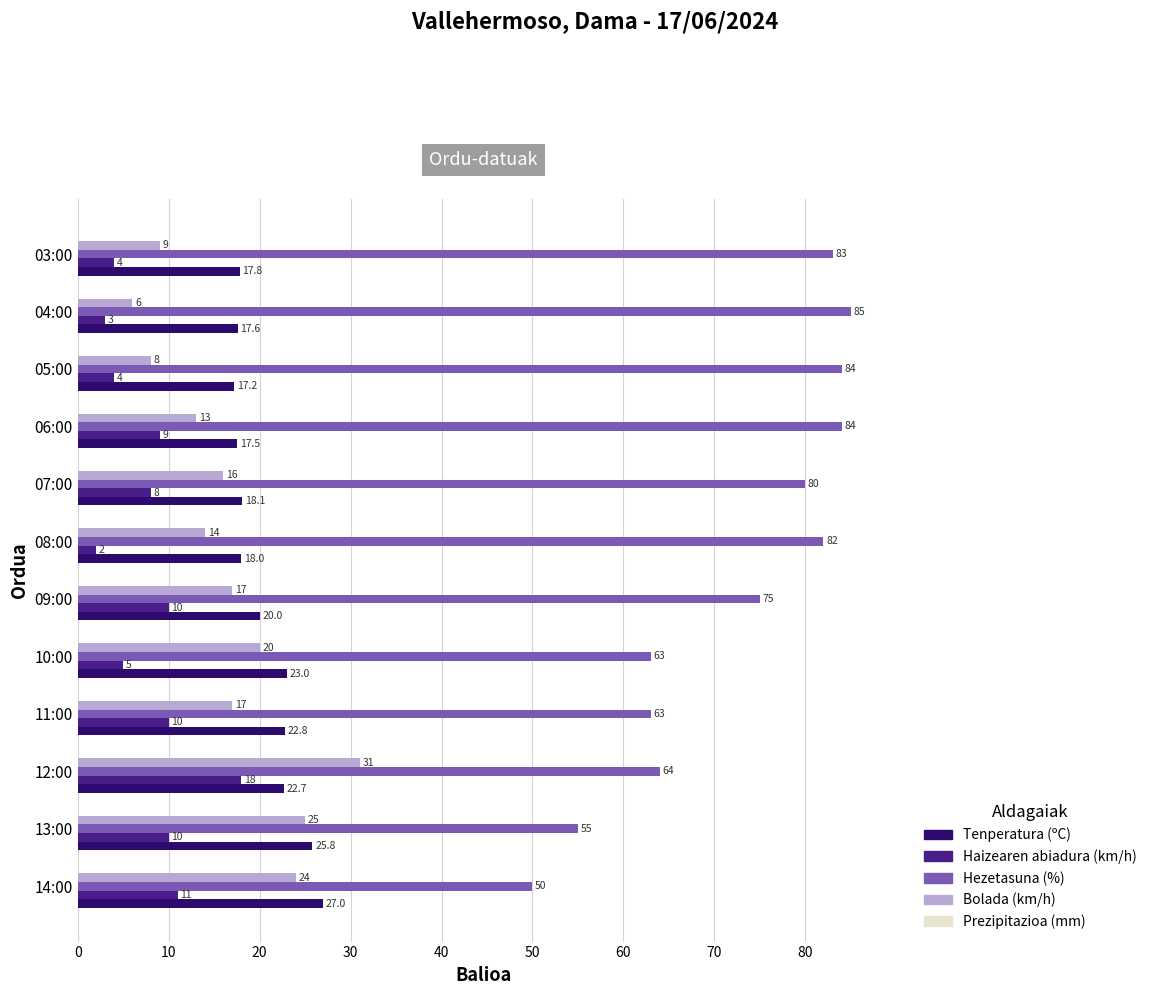

At 12:00, list the series in order from largest to smallest.

Hezetasuna (%), Bolada (km/h), Tenperatura (ºC), Haizearen abiadura (km/h)